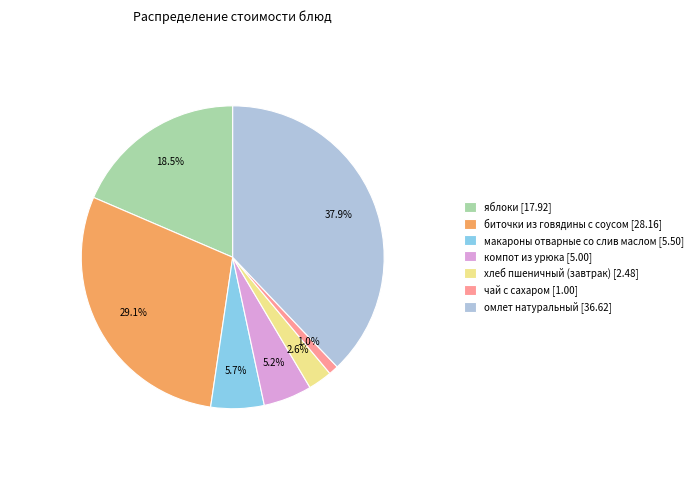

True or false: чай с сахаром accounts for 1% of the total.

True